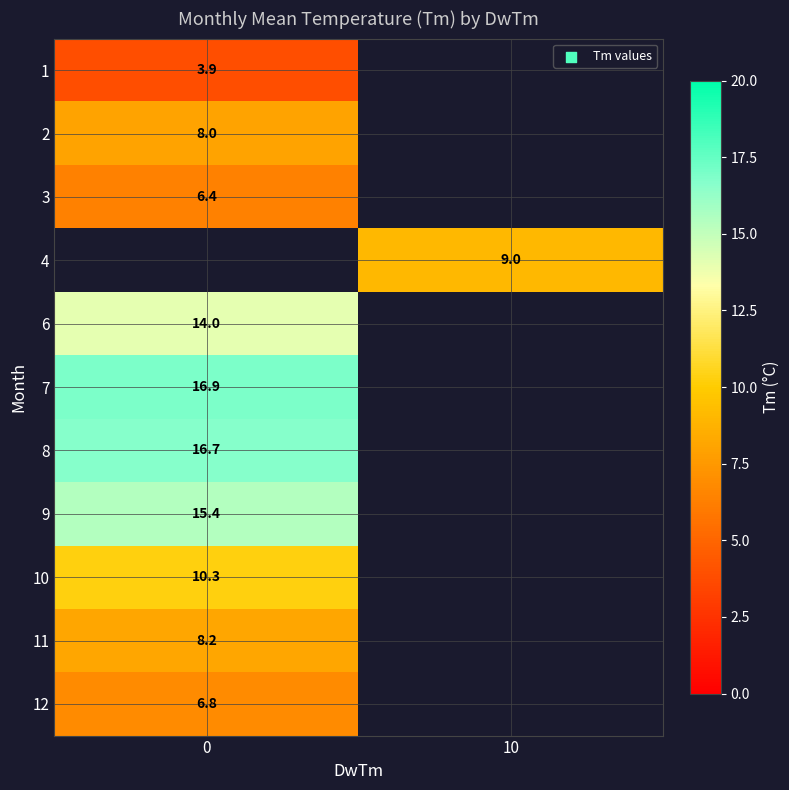

What is the smallest value displayed?

3.9